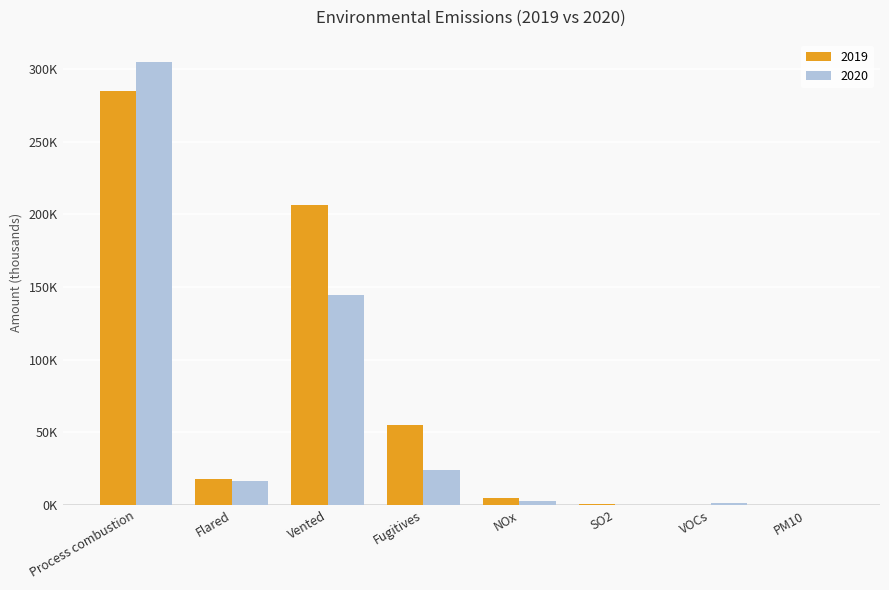

What is the sum of the 2019 values at SO2 and NOx?

5.1